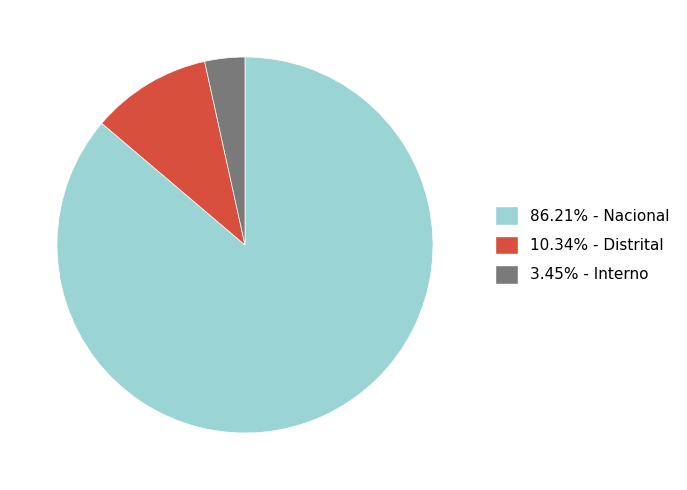

Is there a majority slice in this chart?

Yes